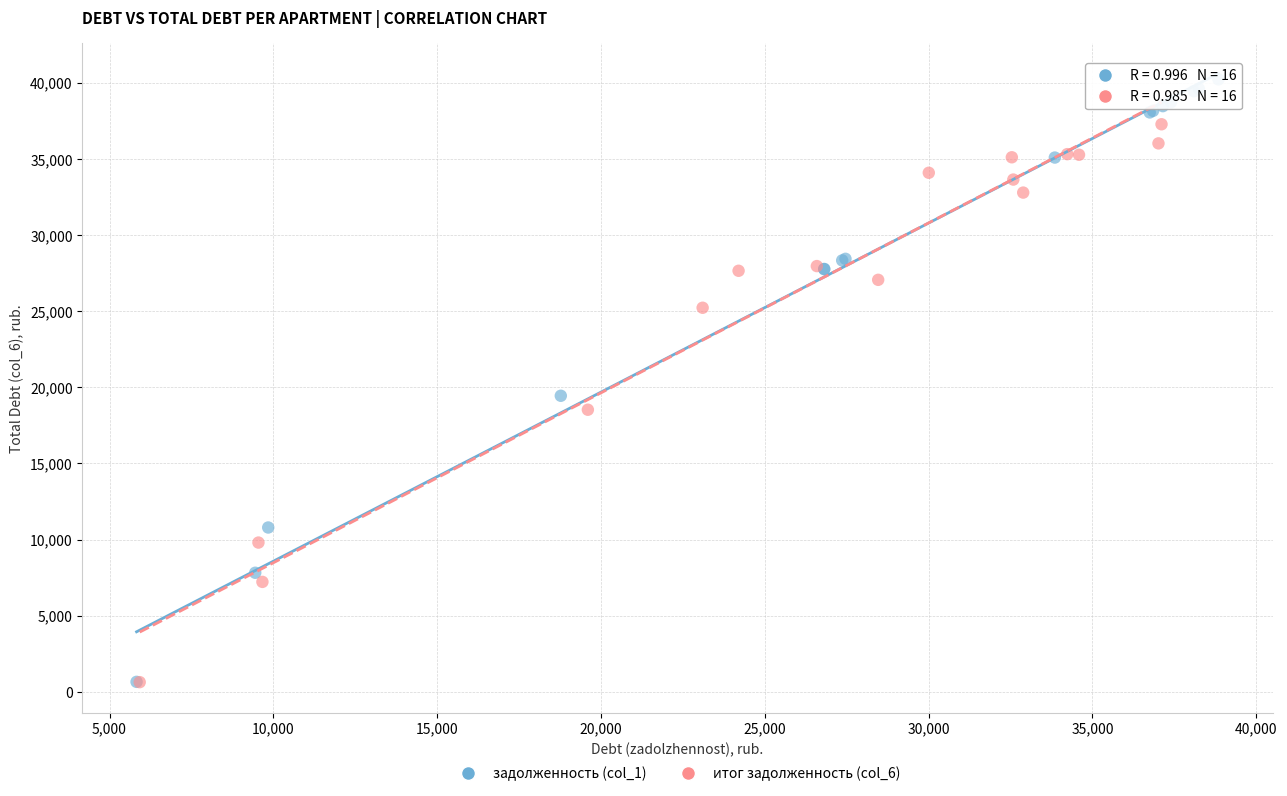

What are all the series names shown in the legend?

задолженность (col_1), итог задолженность (col_6)